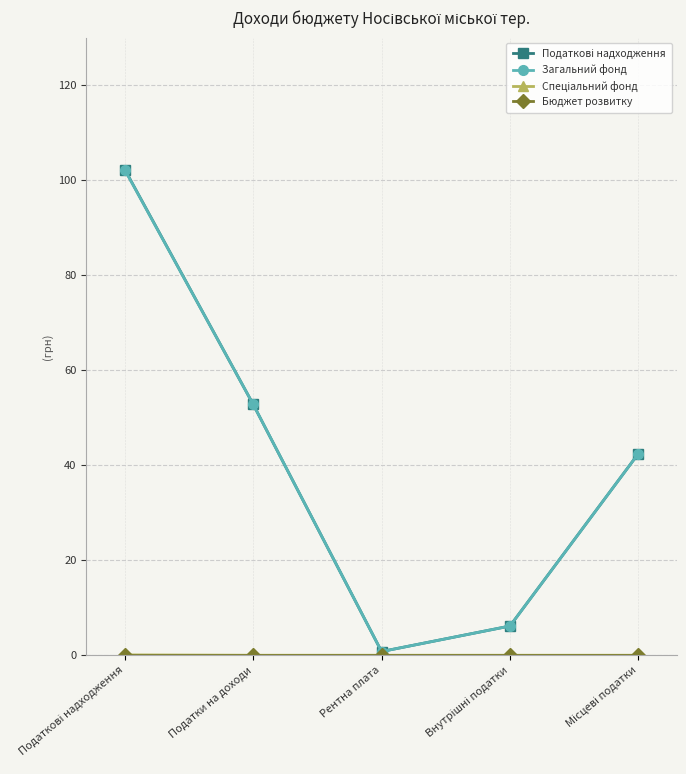

At how many categories does at least one series exceed 32?

3